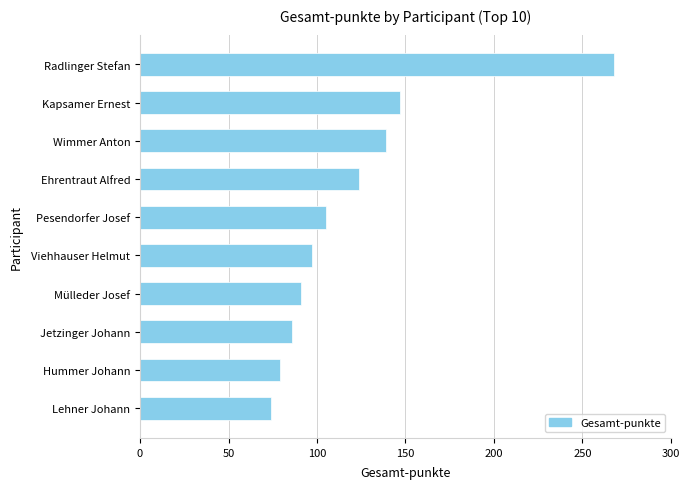

What is the label of the 4th bar from the bottom?

Mülleder Josef